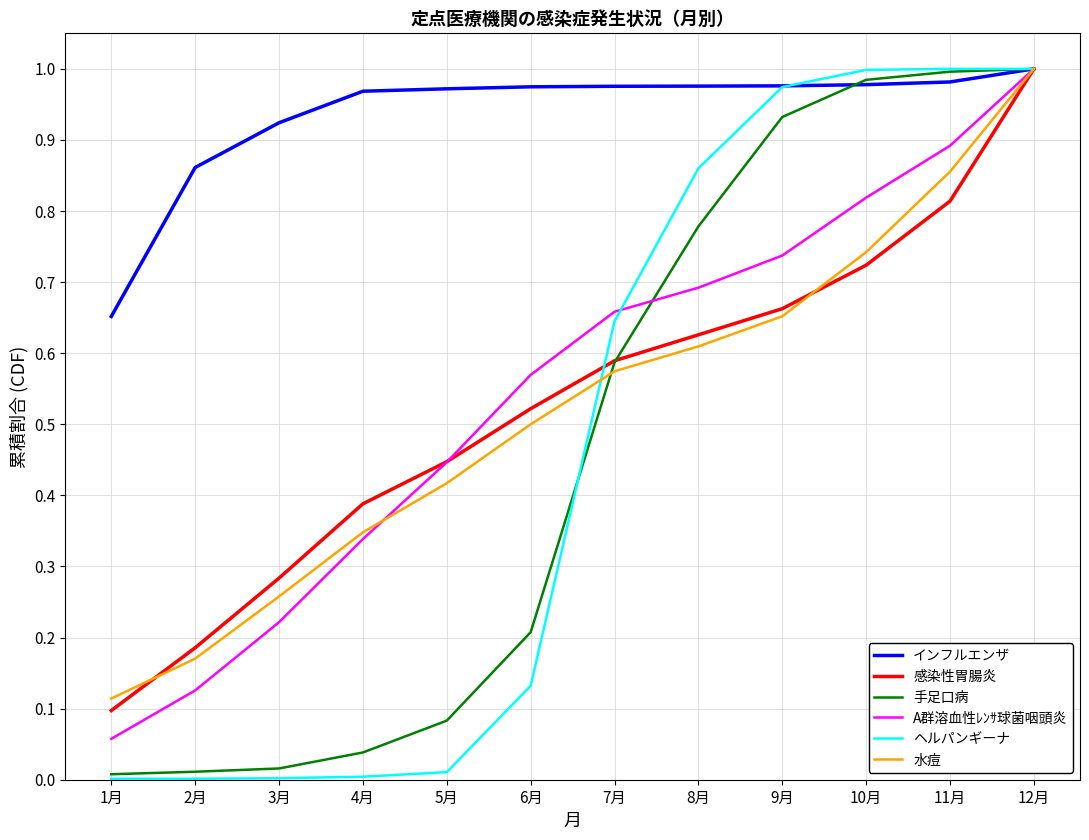

At which category is the sum across all series the highest?

12月